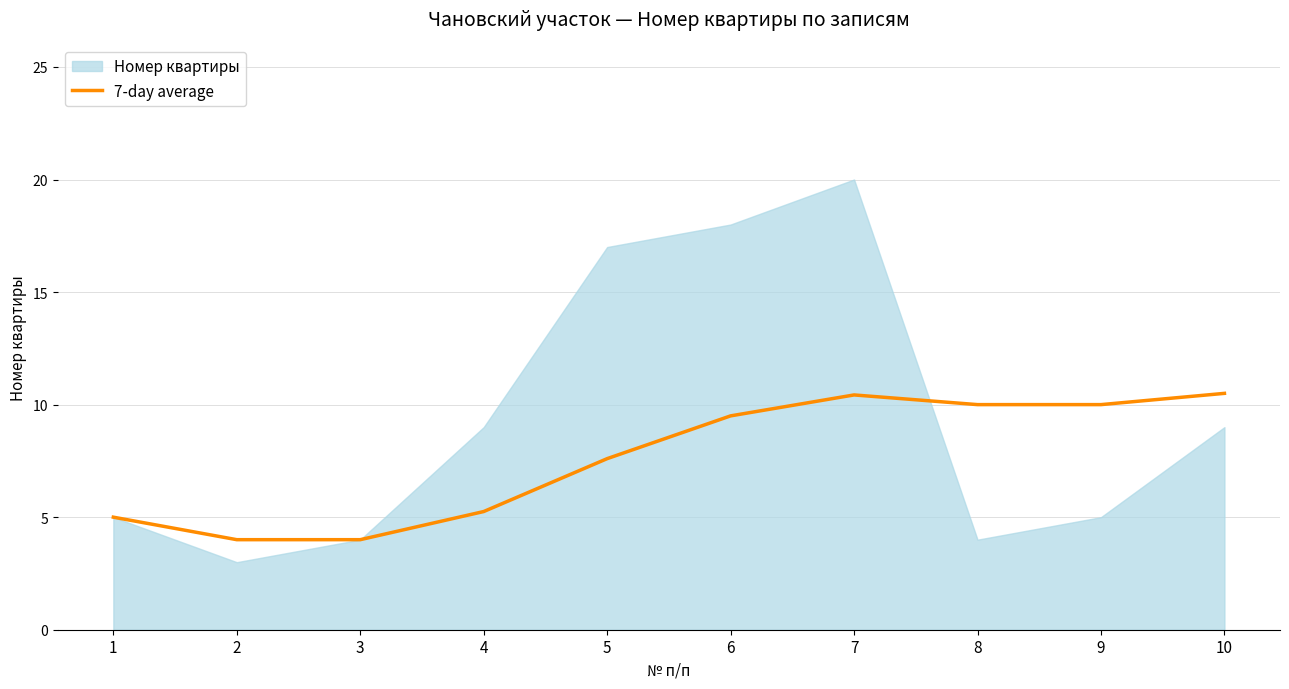

What is the difference between the second highest and second lowest values?

6.4